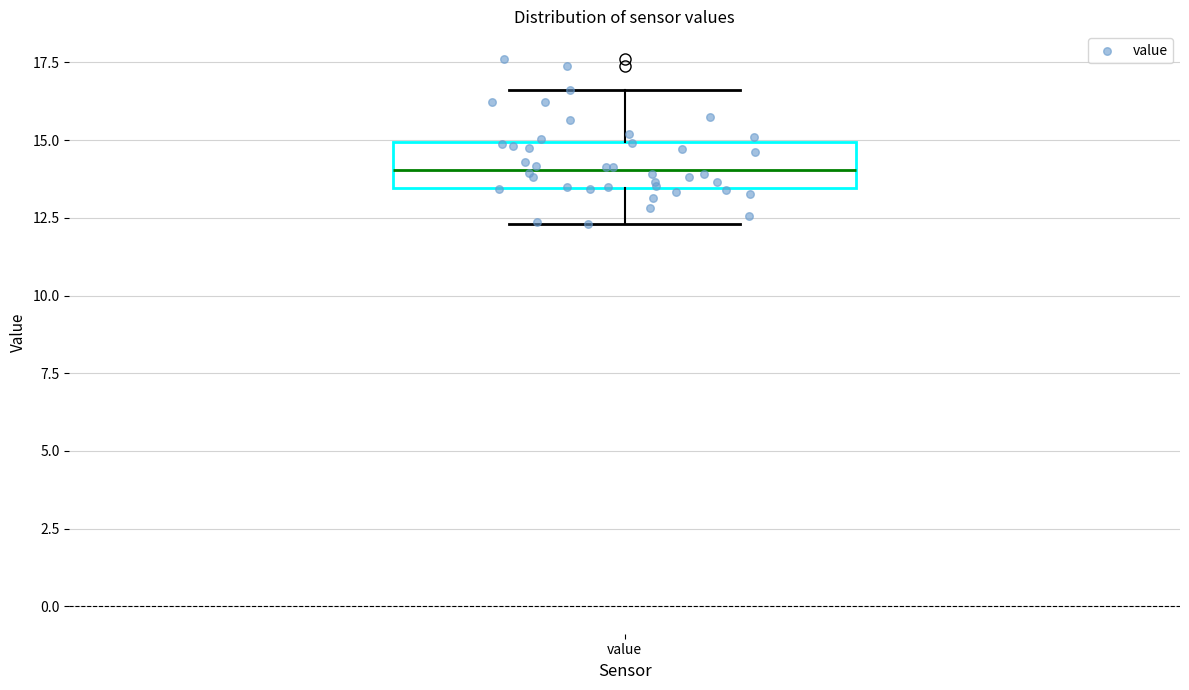

Transcribe this box plot: give where the median line is, the range the box spans, and where the two whiskers end, as read against the y-axis. The values are not printed on the chart, so give them approximately, as read against the axis.

median 14.0, box 13.5 to 15.0, whiskers 12.5 to 16.5